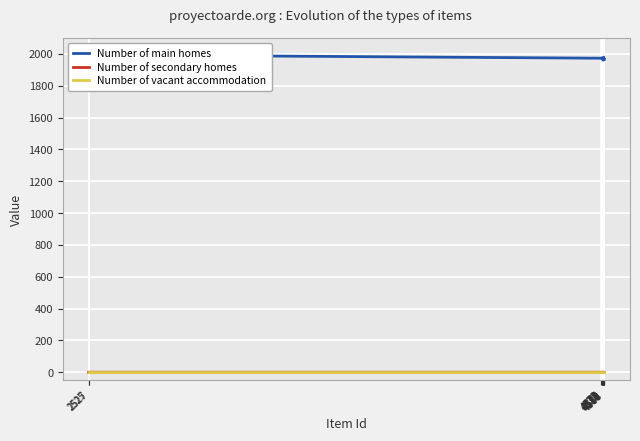

List the series in order of their peak value, highest first.

Number of main homes, Number of secondary homes, Number of vacant accommodation